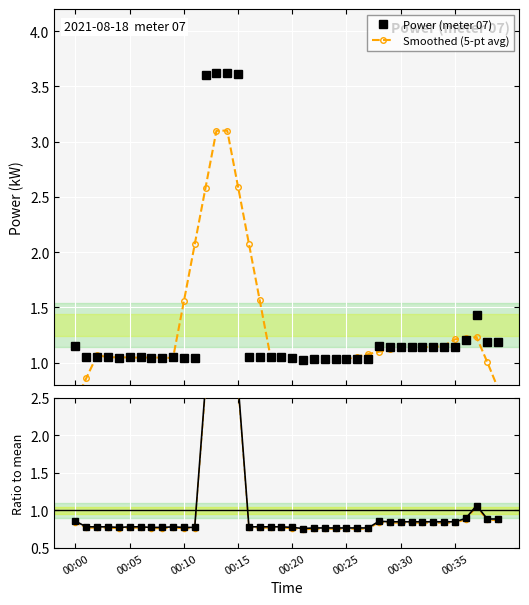

Reading left to right, transcribe all the data shown in this chart.

Power (meter 07): 1.1	1.1	1.1	1.1	1.0	1.1	1.1	1.0	1.0	1.1	1.0	1.0	3.6	3.6	3.6	3.6	1.1	1.1	1.1	1.1	1.0	1.0	1.0	1.0	1.0	1.0	1.0	1.0	1.1	1.1	1.1	1.1	1.1	1.1	1.1	1.1	1.2	1.4	1.2	1.2
Smoothed (5-pt avg): 0.7	0.9	1.1	1.0	1.0	1.0	1.0	1.0	1.0	1.0	1.6	2.1	2.6	3.1	3.1	2.6	2.1	1.6	1.0	1.0	1.0	1.0	1.0	1.0	1.0	1.0	1.1	1.1	1.1	1.1	1.1	1.1	1.1	1.1	1.2	1.2	1.2	1.2	1.0	0.8
Ratio to mean: 0.9	0.8	0.8	0.8	0.8	0.8	0.8	0.8	0.8	0.8	0.8	0.8	2.7	2.7	2.7	2.7	0.8	0.8	0.8	0.8	0.8	0.8	0.8	0.8	0.8	0.8	0.8	0.8	0.9	0.8	0.8	0.8	0.8	0.8	0.8	0.8	0.9	1.1	0.9	0.9
Smoothed ratio: 0.8	0.8	0.8	0.8	0.8	0.8	0.8	0.8	0.8	0.8	0.8	0.8	2.6	2.6	2.6	2.6	0.8	0.8	0.8	0.8	0.8	0.7	0.8	0.8	0.8	0.8	0.8	0.8	0.8	0.8	0.8	0.8	0.8	0.8	0.8	0.8	0.9	1.0	0.9	0.9